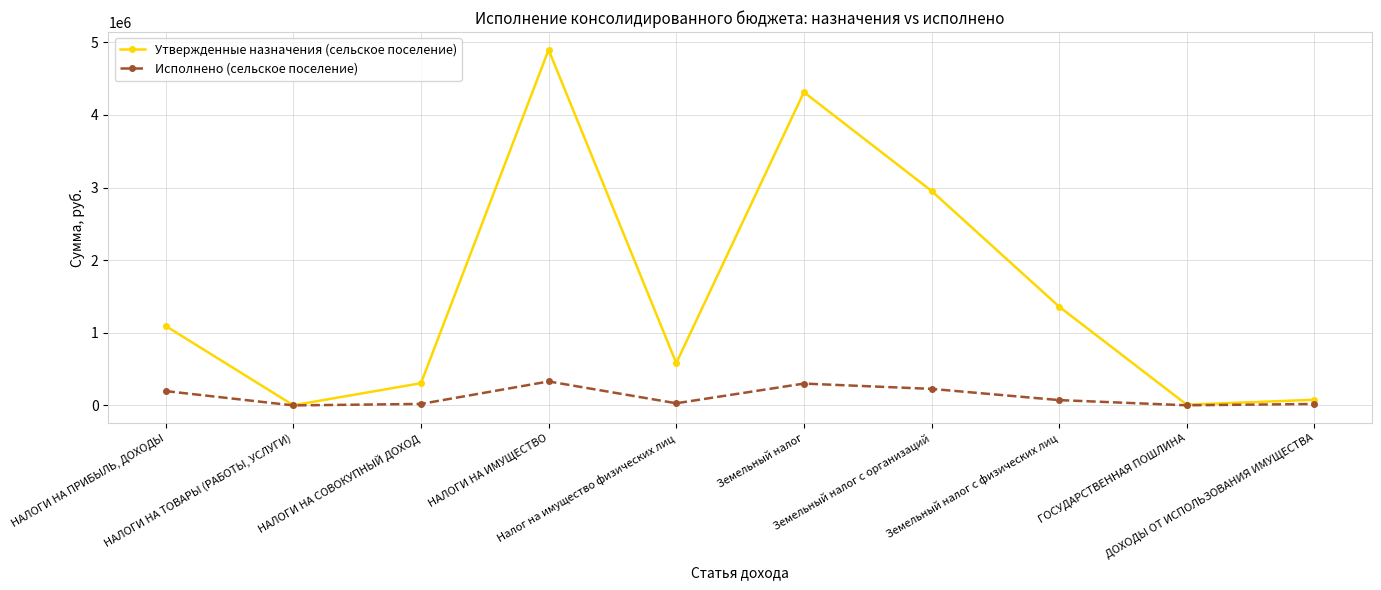

True or false: Исполнено (сельское поселение) has more than 1 interior local peaks.

True